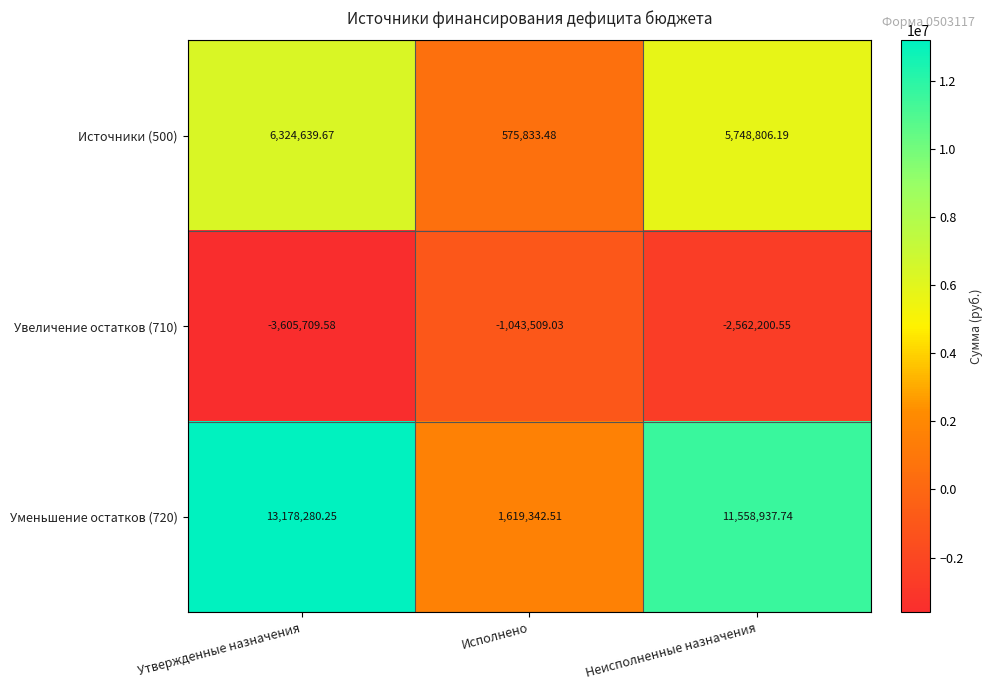

Which series has the largest total across all categories?

Уменьшение остатков (720)